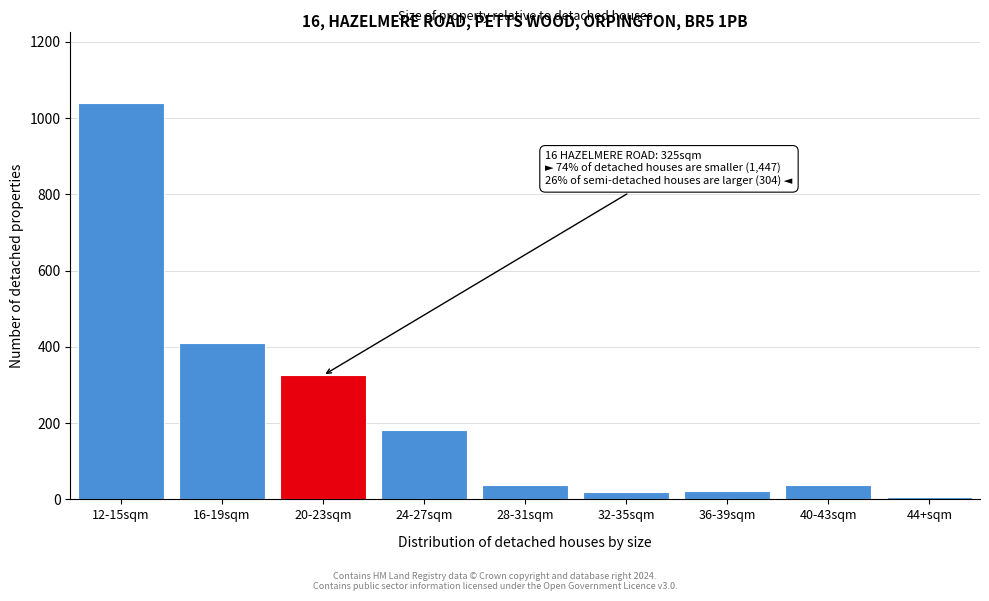

At which label is the value closest to 521?

16-19sqm